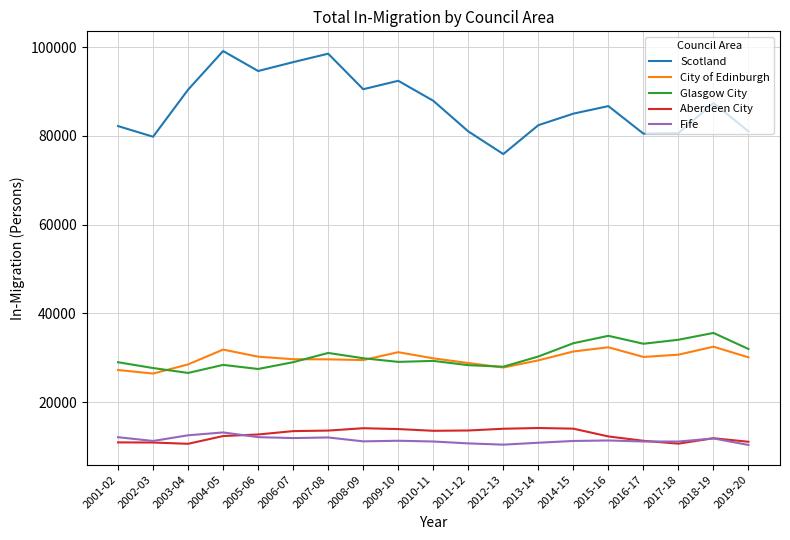

At which label is Glasgow City closest to 31115?

2007-08